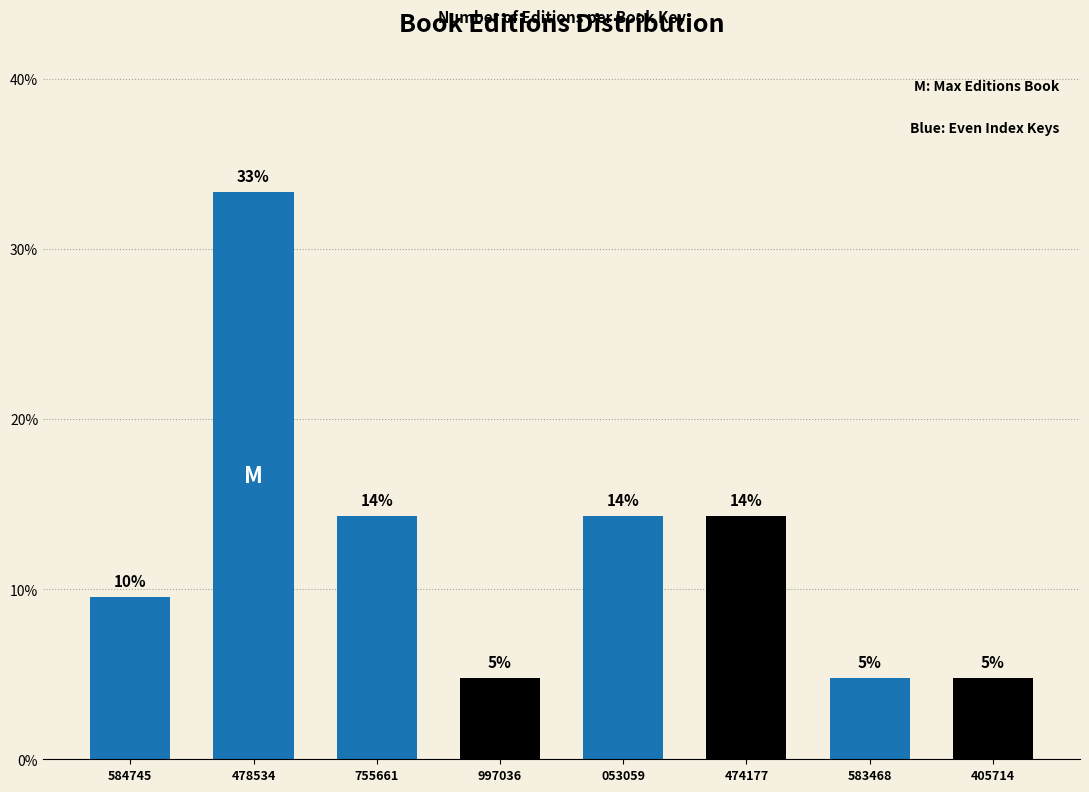

How many bars are there in total?

8